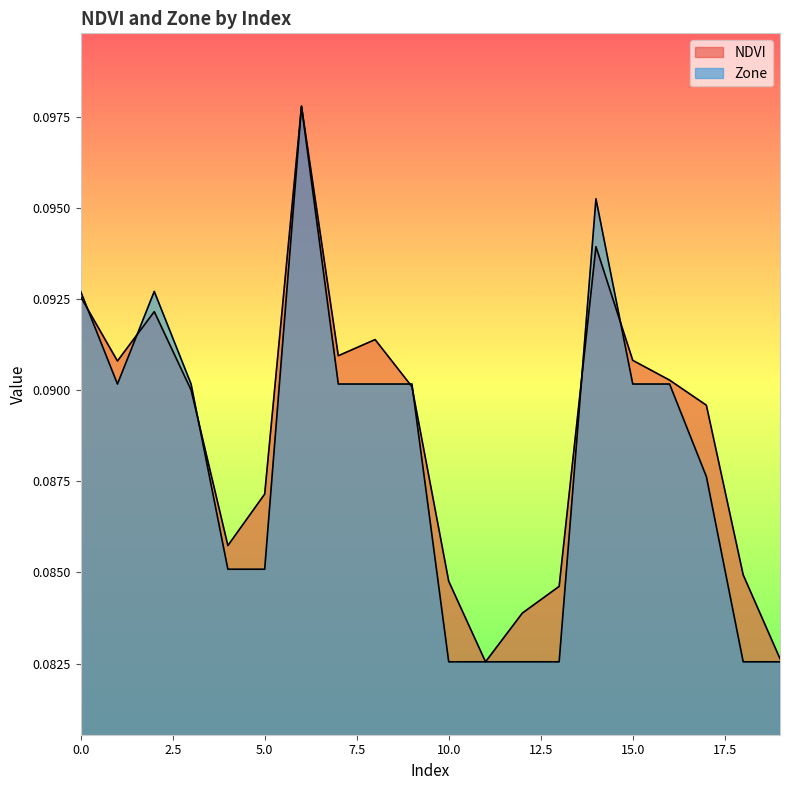

What are all the series names shown in the legend?

NDVI, Zone